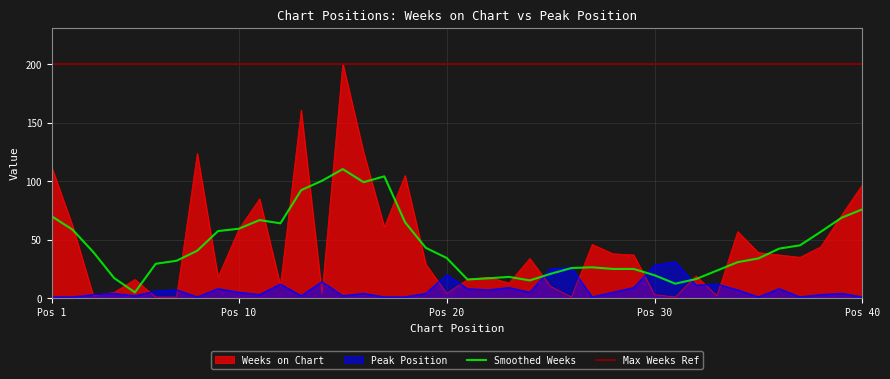

At which category is the sum across all series the highest?

15